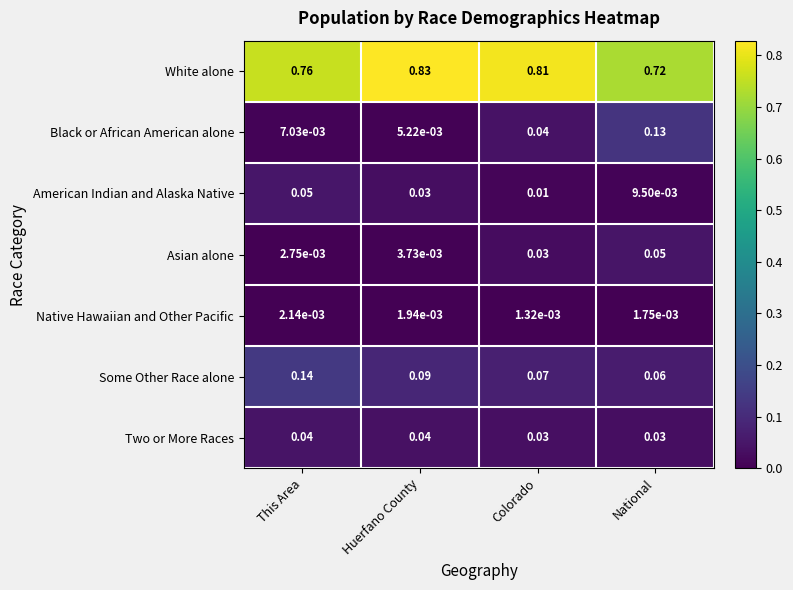

At which category is the sum across all series the highest?

This Area